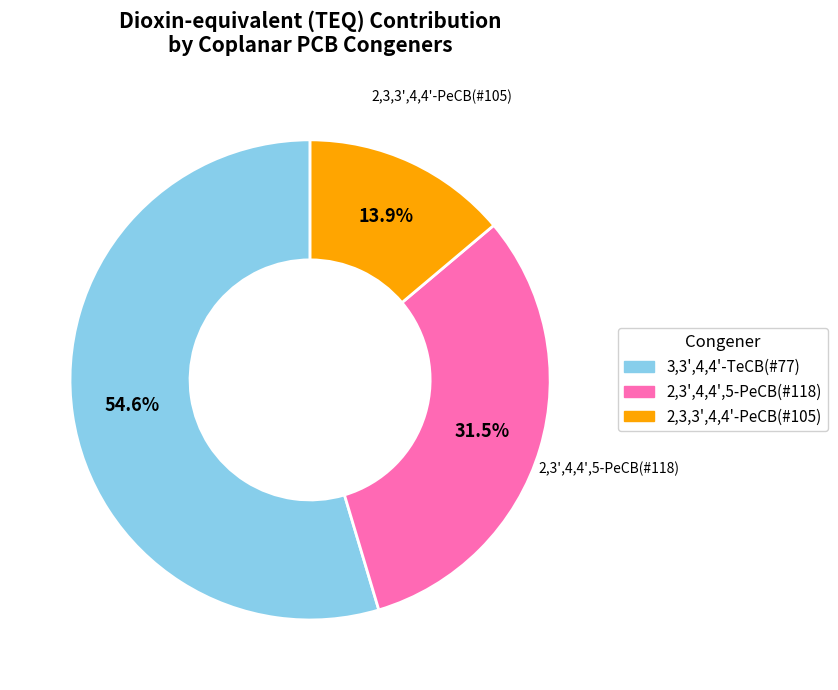

Does any single category account for the majority?

Yes